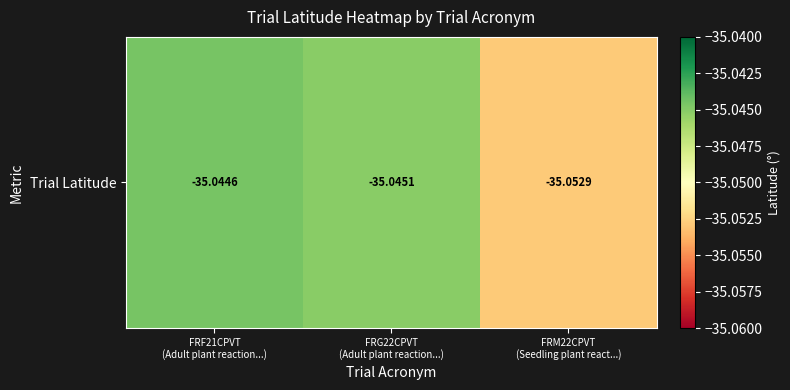

The chart shows a value of -18.6 at FRM22CPVT
(Seedling plant react...). True or false?

False